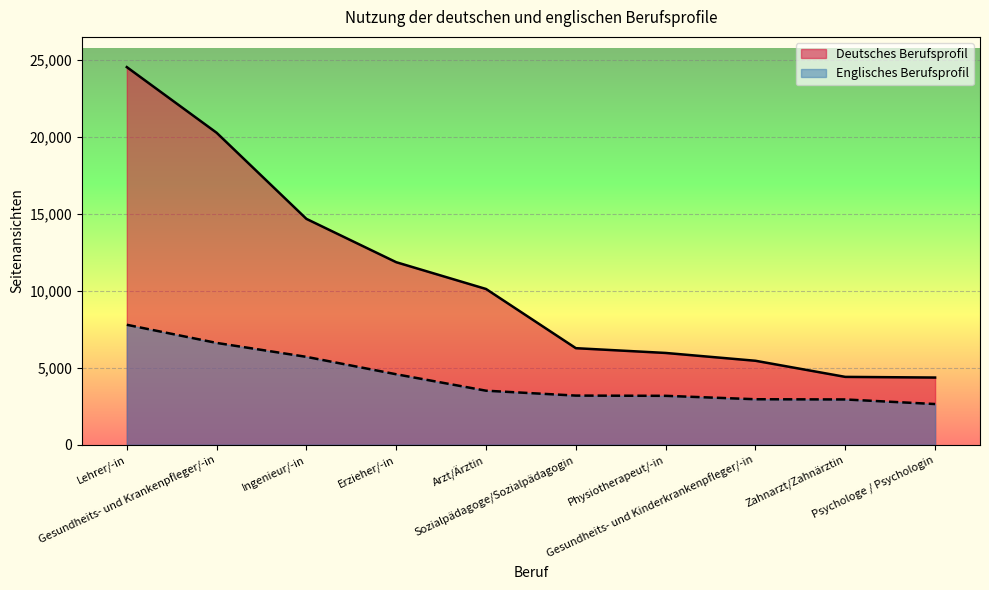

How many data points in Deutsches Berufsprofil are above 10122?

4